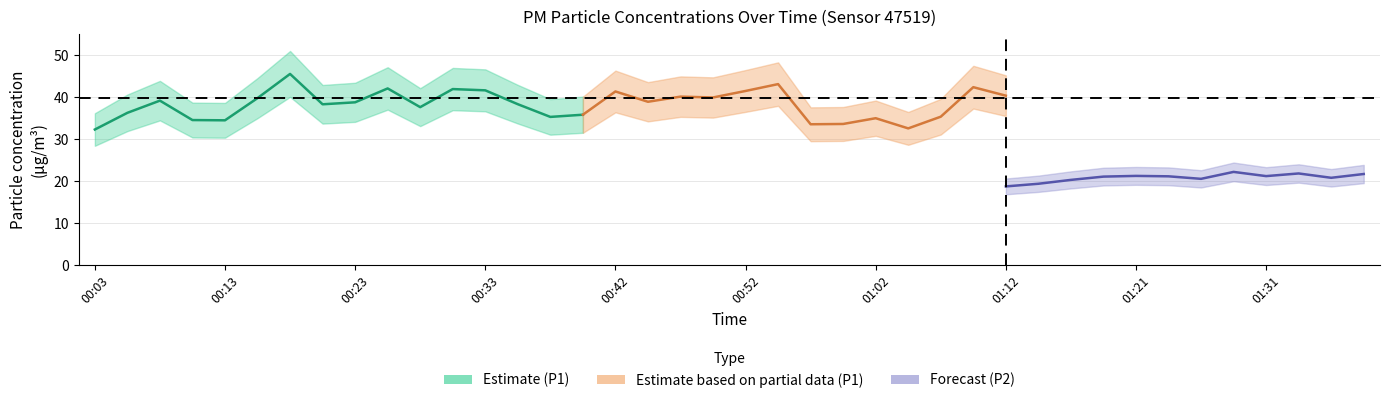

What is the smallest value displayed?

16.8